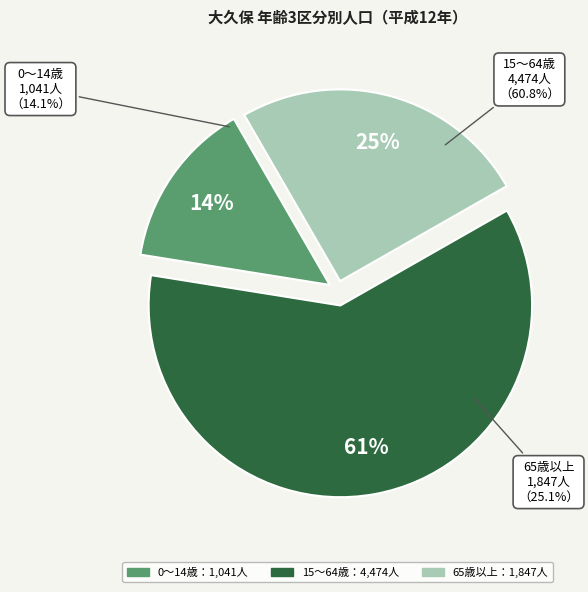

What is the change in value from 0～14歳 to 65歳以上?

+806